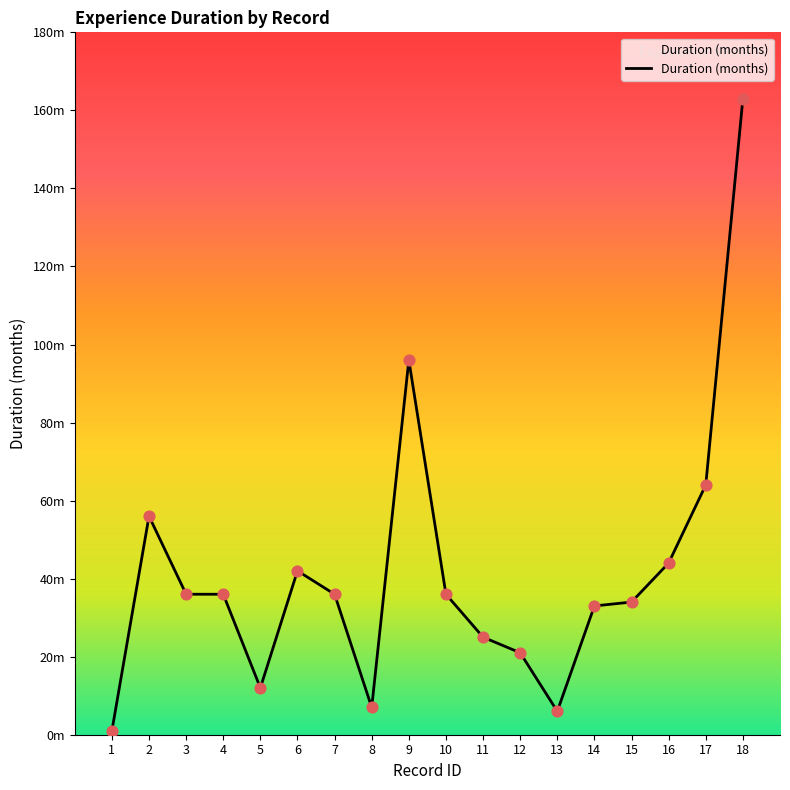

Between 9 and 17, which is larger?

9